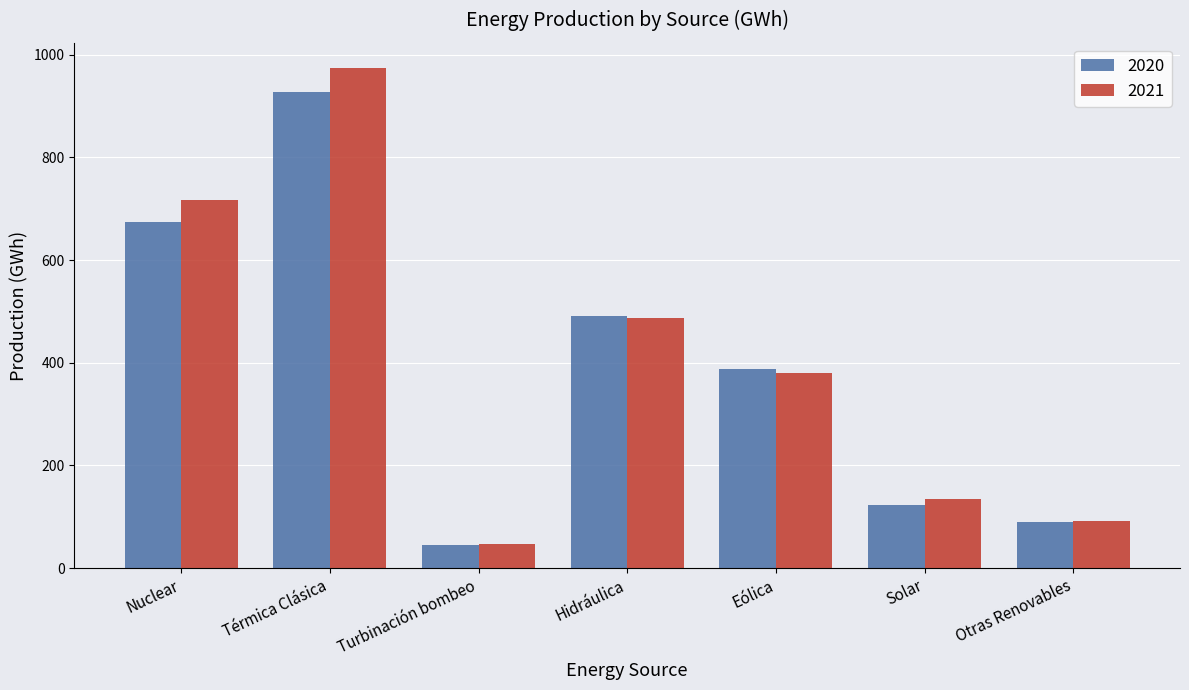

At how many categories does at least one series exceed 736?

1